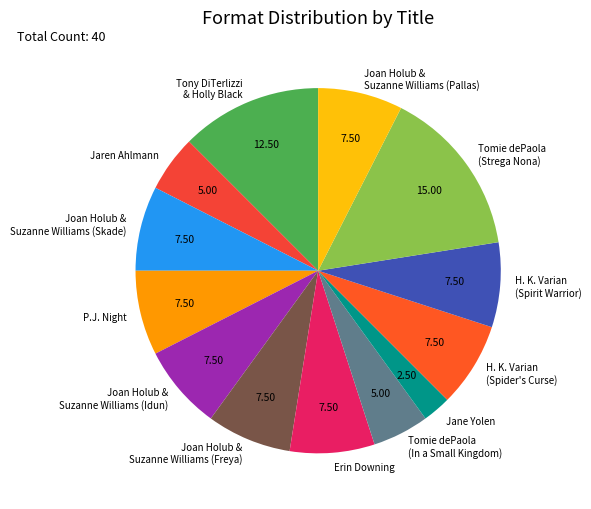

Does Tomie dePaola (In a Small Kingdom) represent more than half of the total?

No